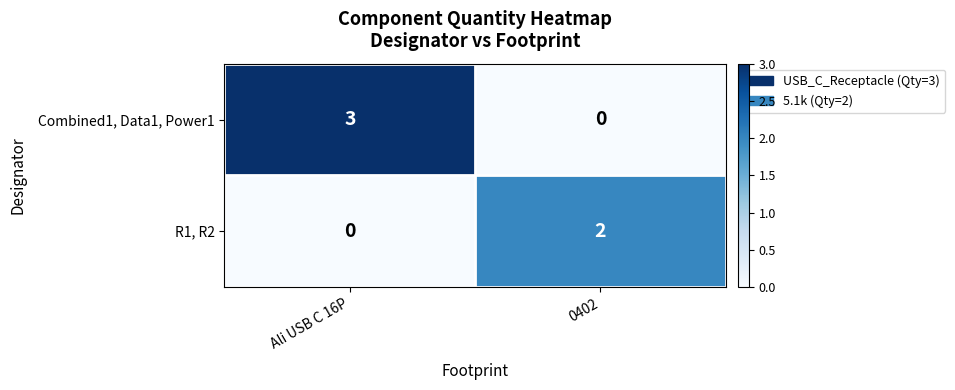

At which label is R1, R2 closest to 1?

Ali USB C 16P